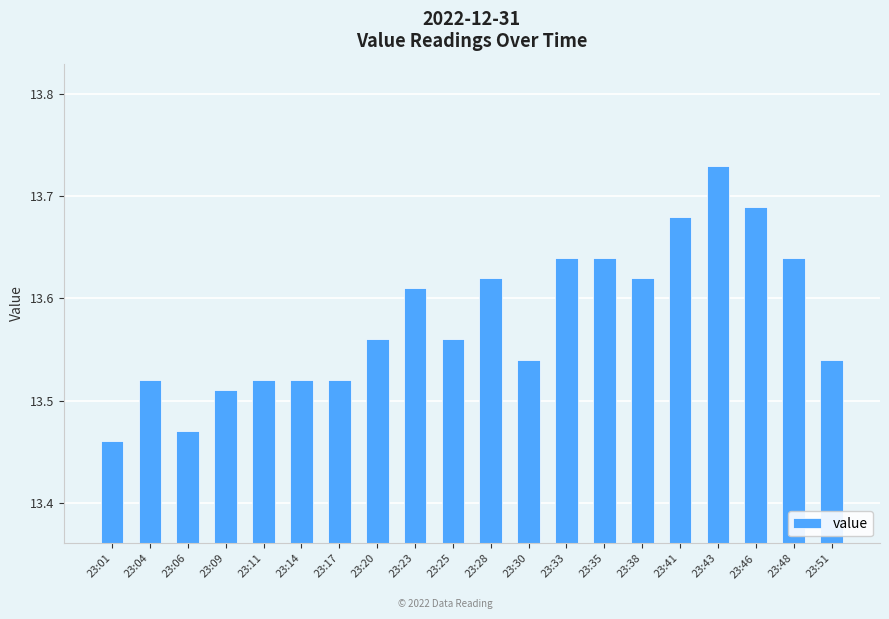

At which category does the chart reach its peak across all series?

23:43